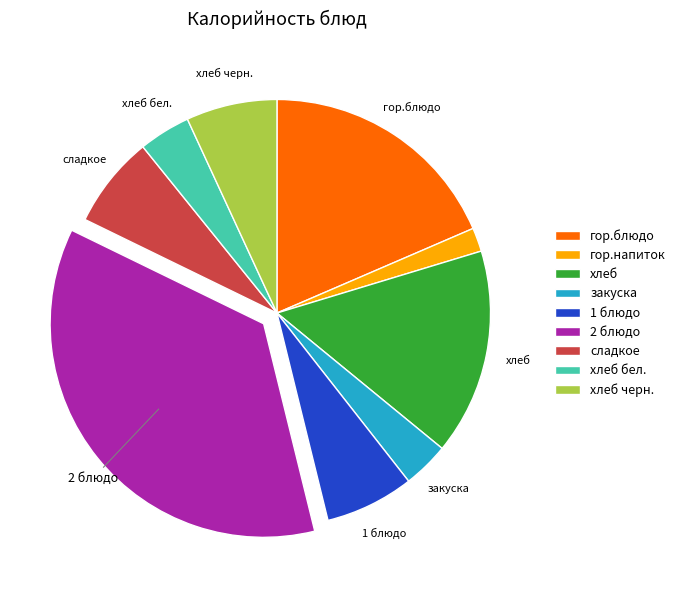

Count the number of slices in the pie.

9